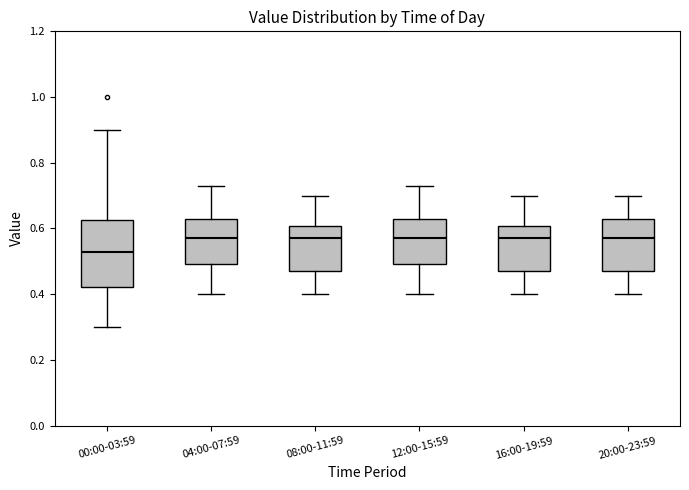

Where is the upper edge of the box for 20:00-23:59 on the y-axis? The values are not printed on the chart, so give them approximately, as read against the axis.

0.64